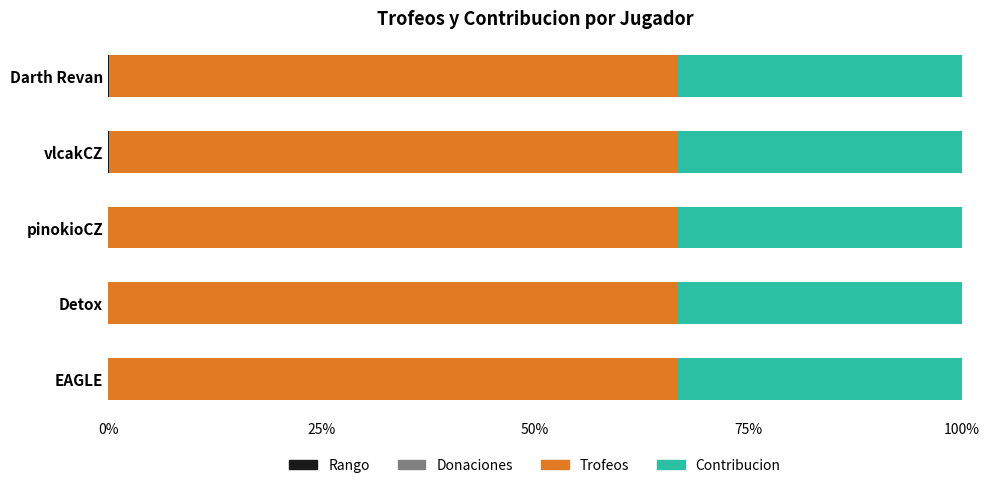

Count the number of categories in the chart.

5